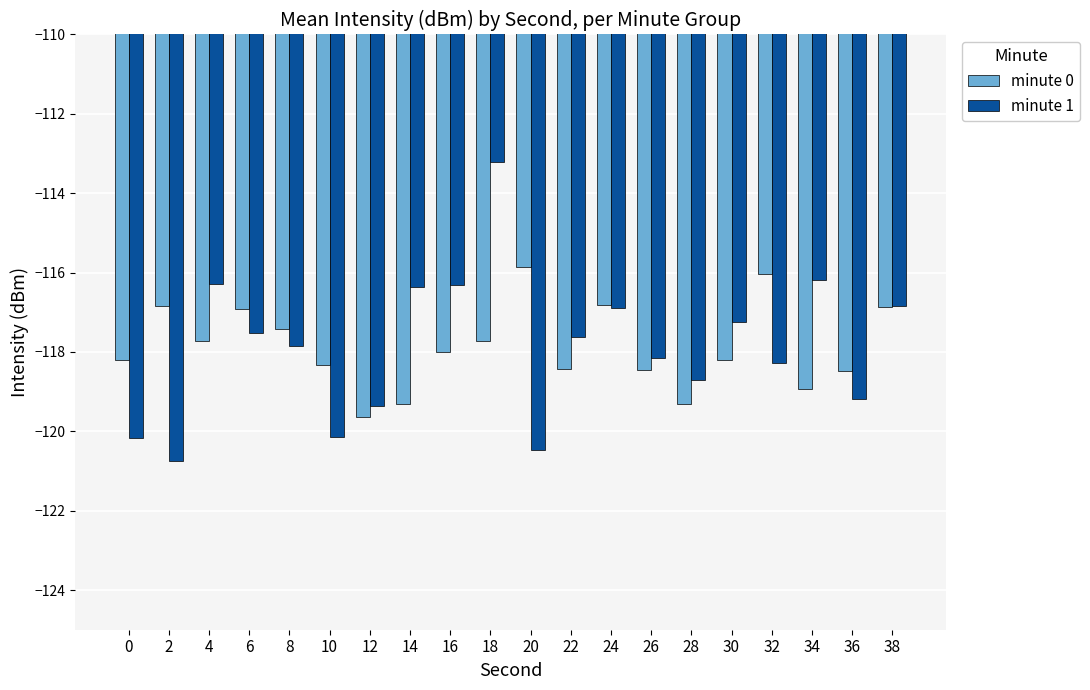

Rank the series by their maximum value, from lowest to highest.

minute 0, minute 1